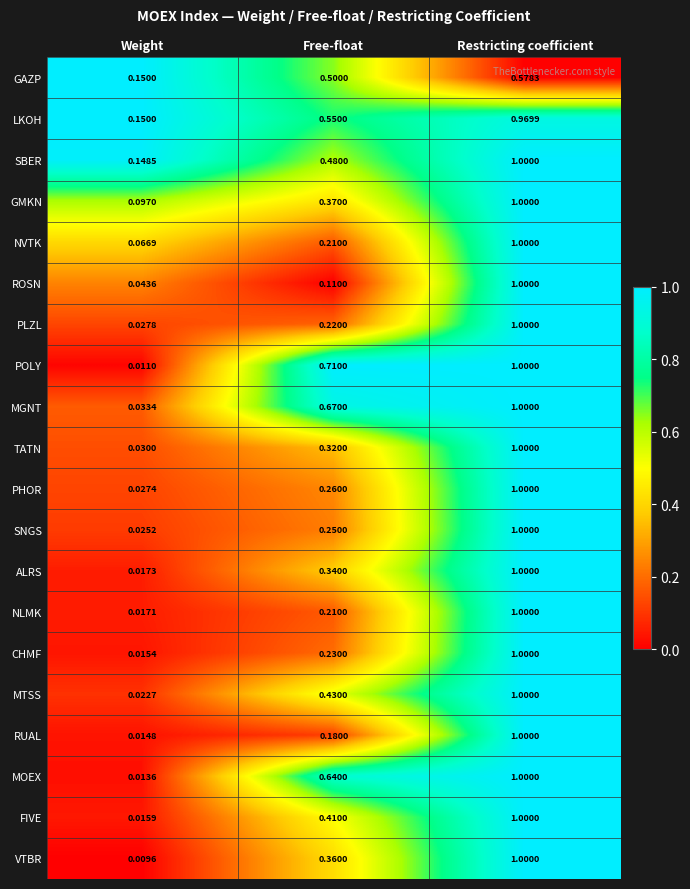

Where is GAZP nearest to the value 0?

Weight